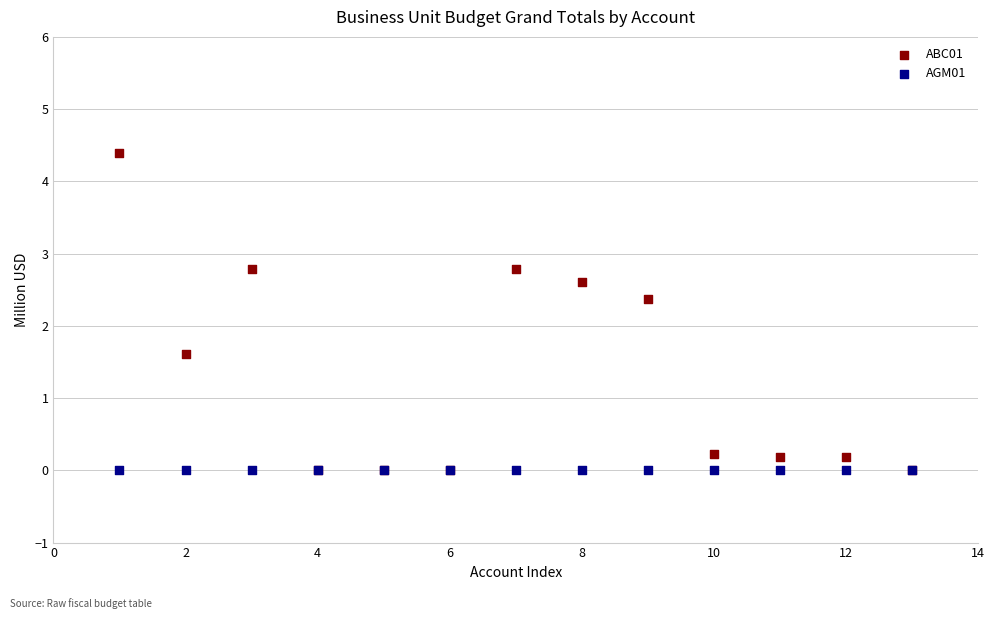

What are all the series names shown in the legend?

ABC01, AGM01